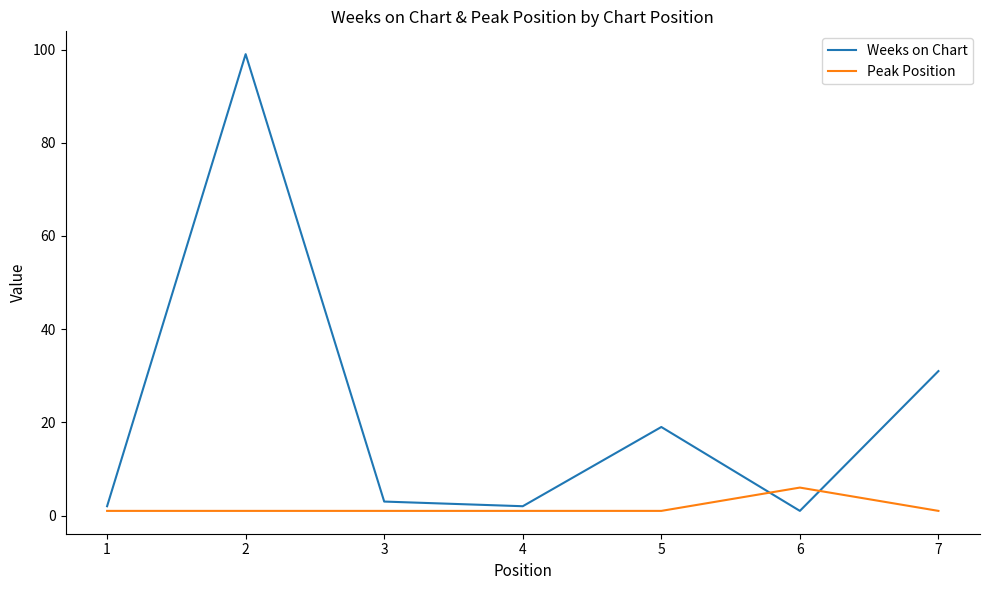

How many values in the Weeks on Chart series are below 3?

3